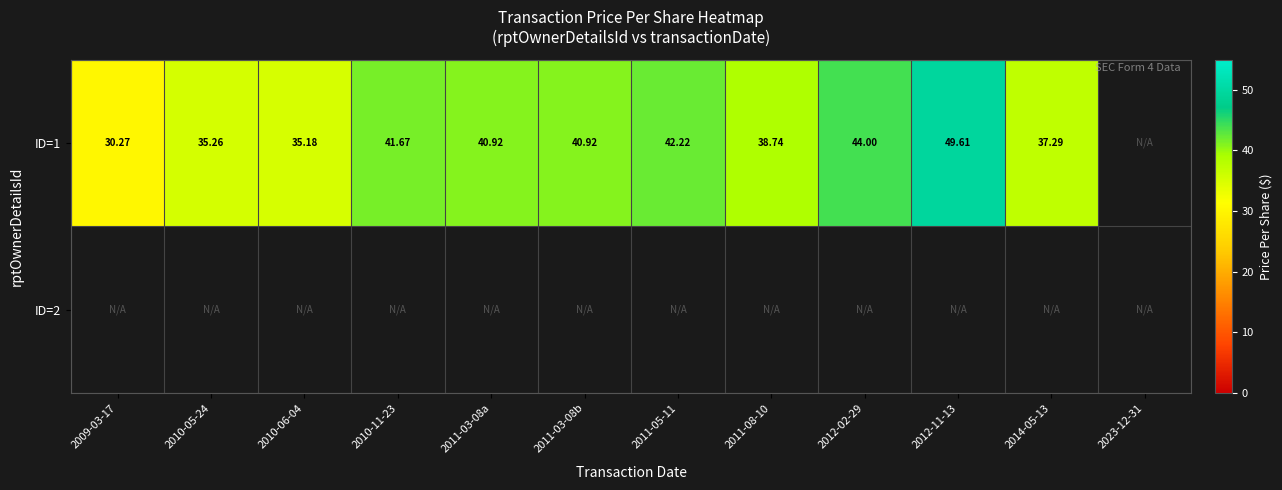

Between 2009-03-17 and 2010-05-24, which series saw the biggest shift?

ID=1